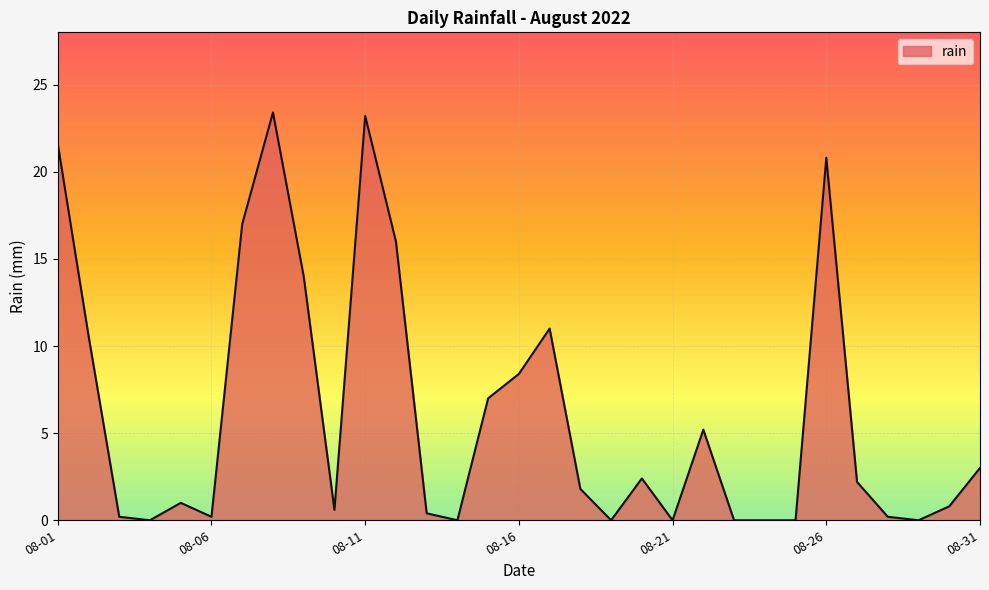

Does the chart display data point markers on the line(s)?

No